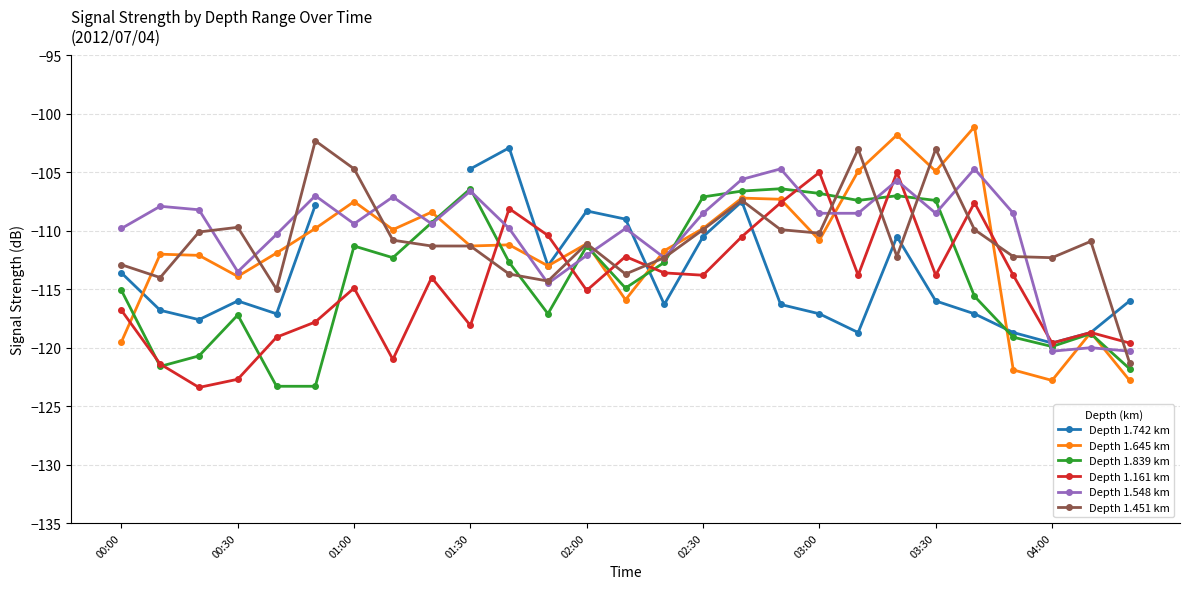

How many times do Depth 1.742 km and Depth 1.161 km cross each other?

5